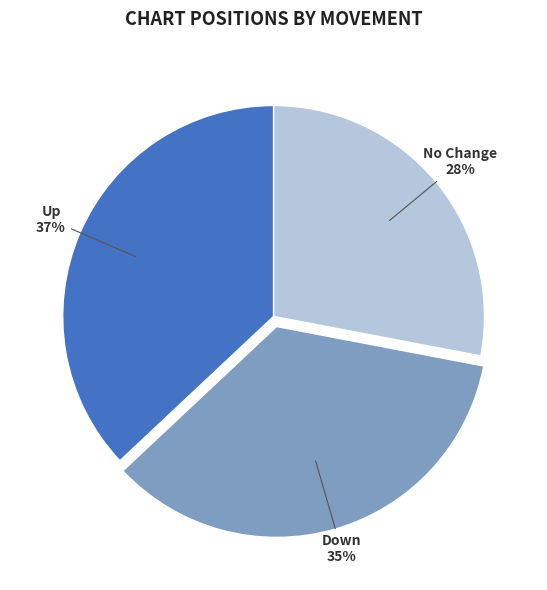

What is the smallest slice in the pie chart?

No Change